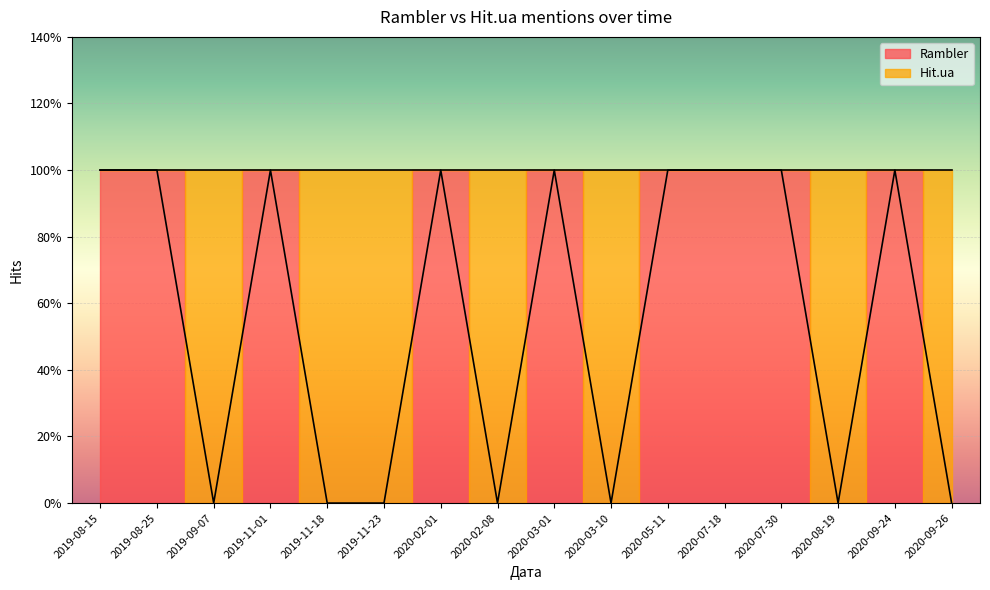

True or false: there are more than 0 points higher than both neighbors.

True